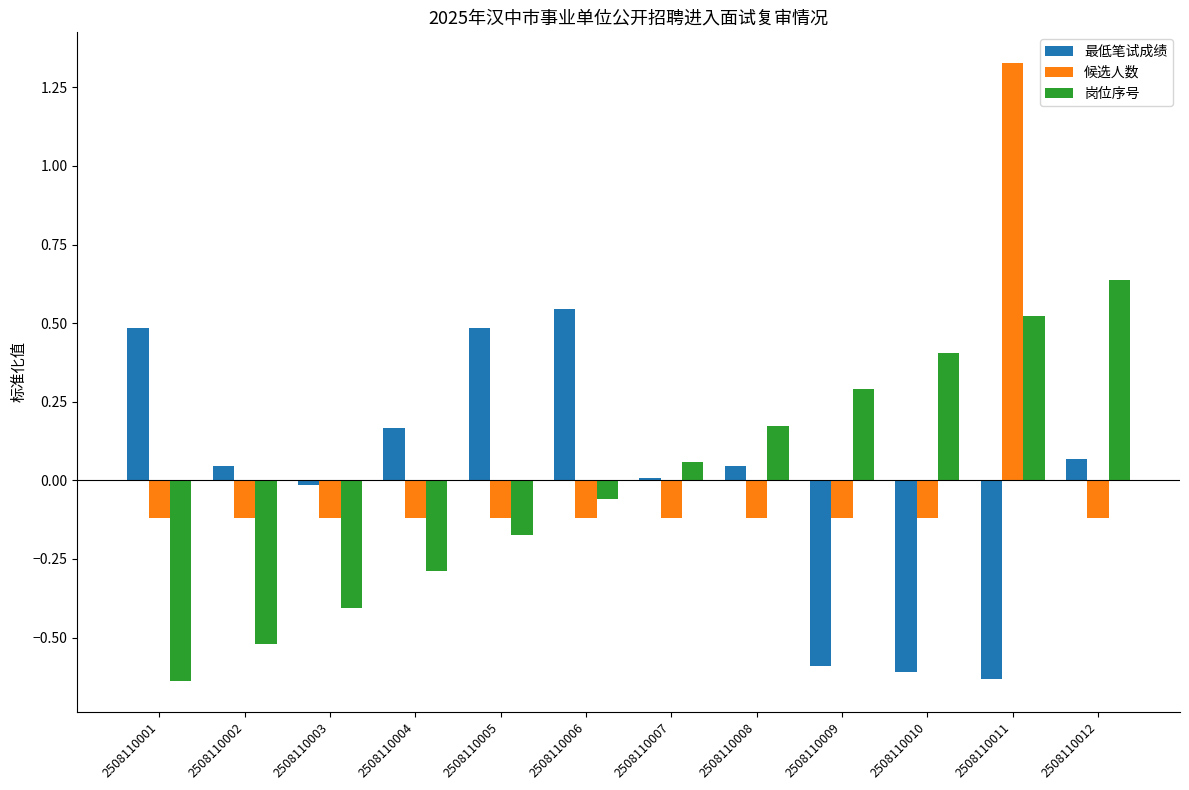

At which label does 岗位序号 reach its peak?

2508110012